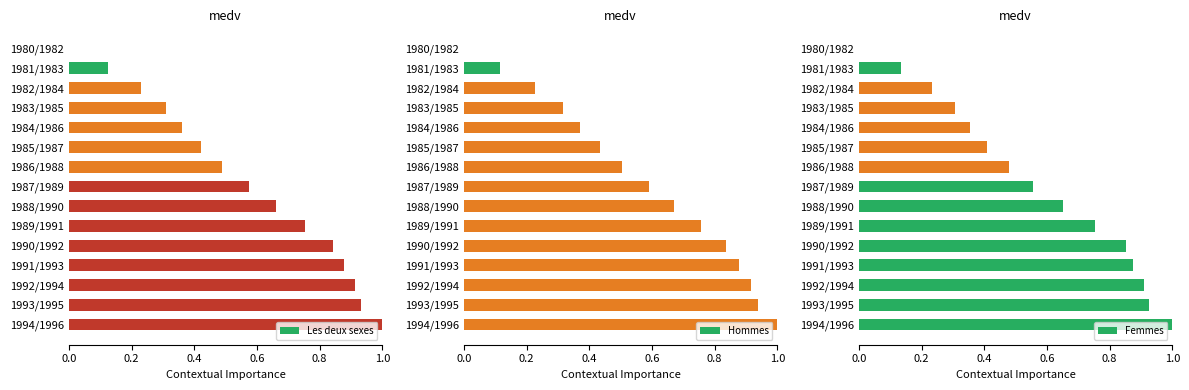

The Les deux sexes series shows 0.2 at 1993/1995. True or false?

False